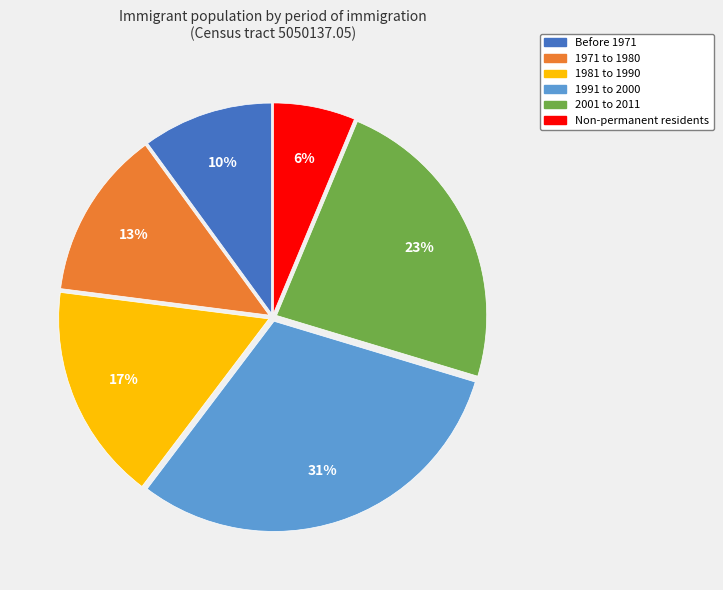

Is there any slice that represents more than half of the pie?

No